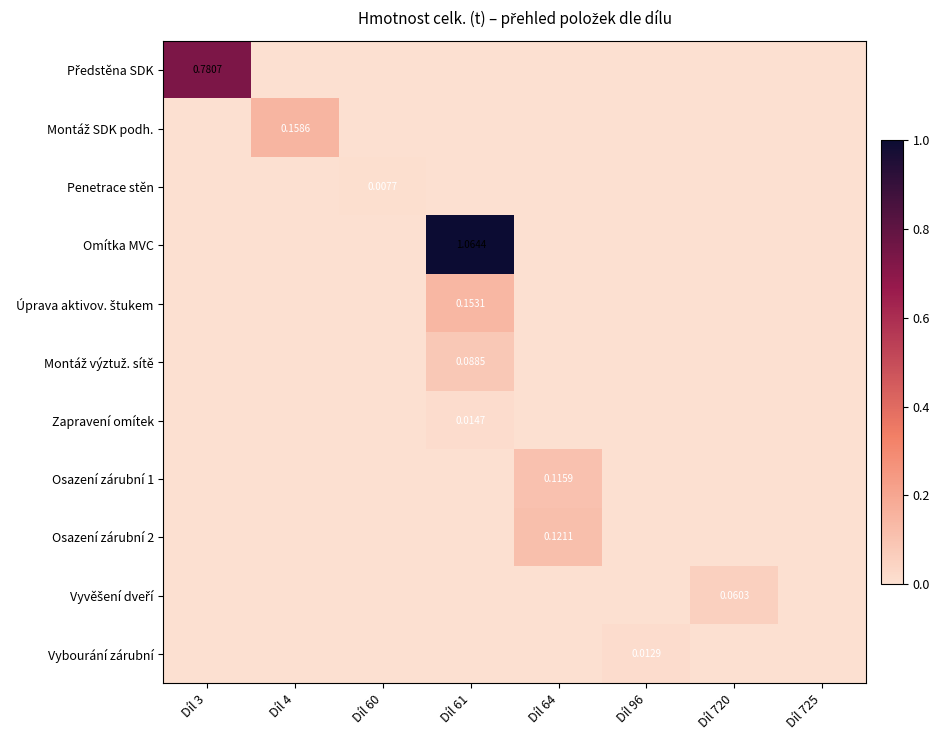

List the labels in order of Penetrace stěn value, largest first.

Díl 60, Díl 3, Díl 4, Díl 61, Díl 64, Díl 96, Díl 720, Díl 725